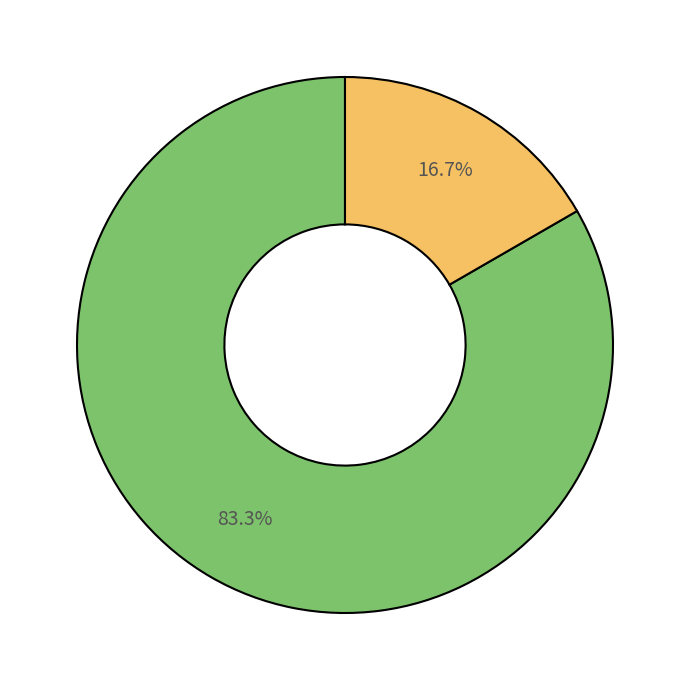

To the nearest percent, what is the average slice percentage?

50%